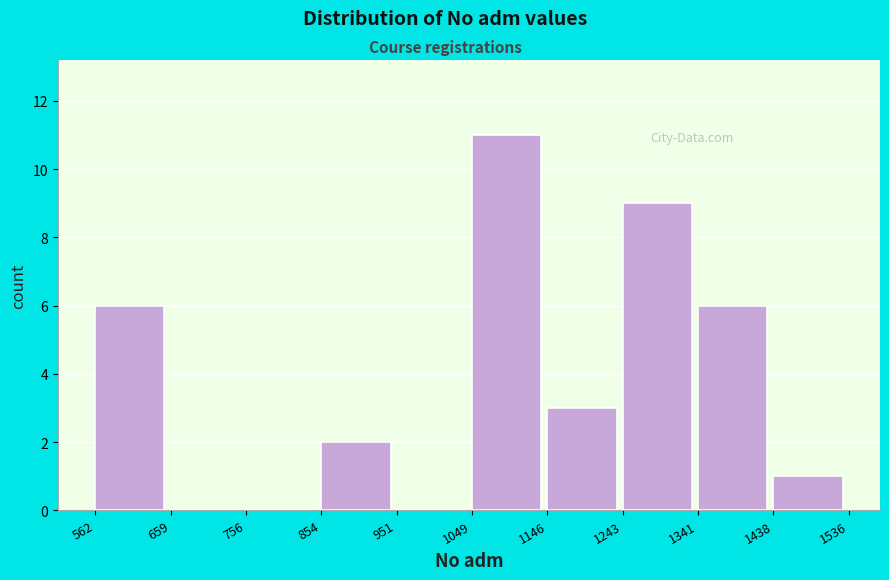

How tall is the bar that spans 1341 to 1438 on the x-axis? The values are not printed on the chart, so give them approximately, as read against the axis.

6